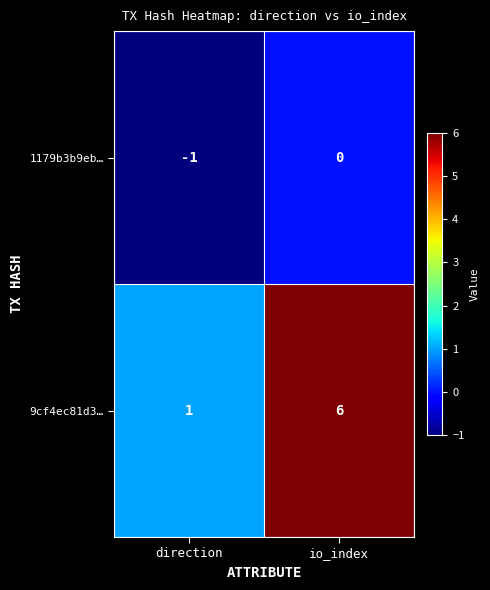

What is the average value of the 9cf4ec81d3… series?

4